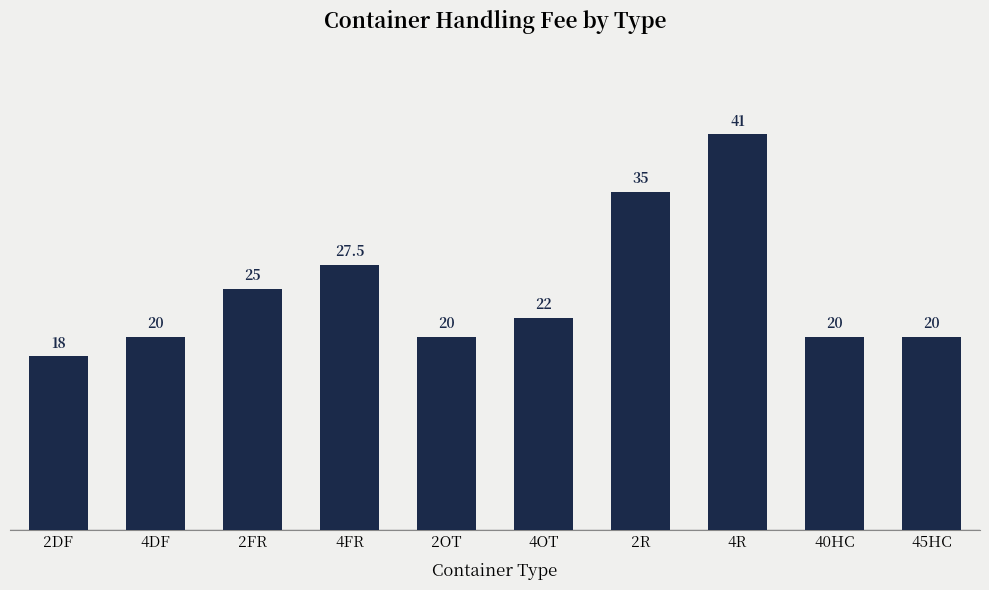

True or false: the data shows 66.8 at 4R.

False